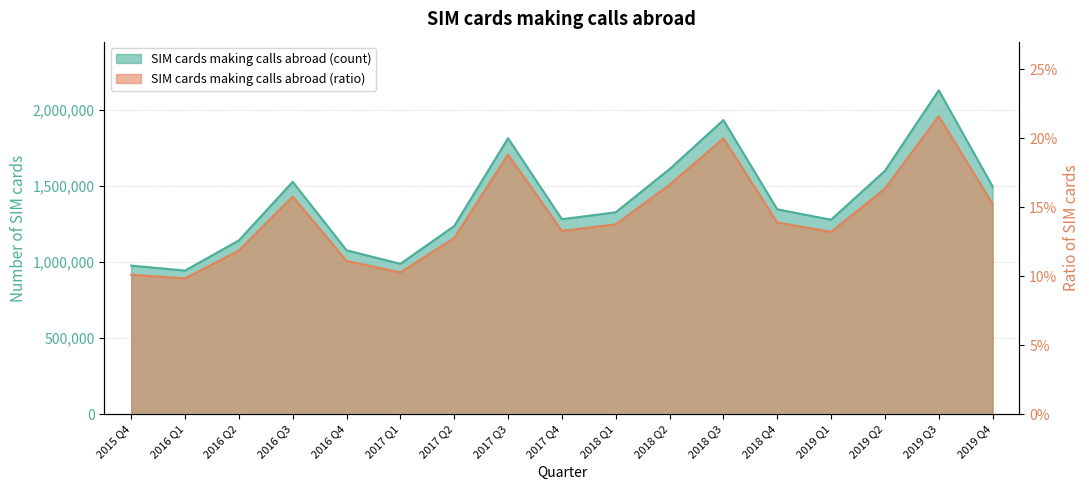

At how many categories does at least one series exceed 2011706?

1